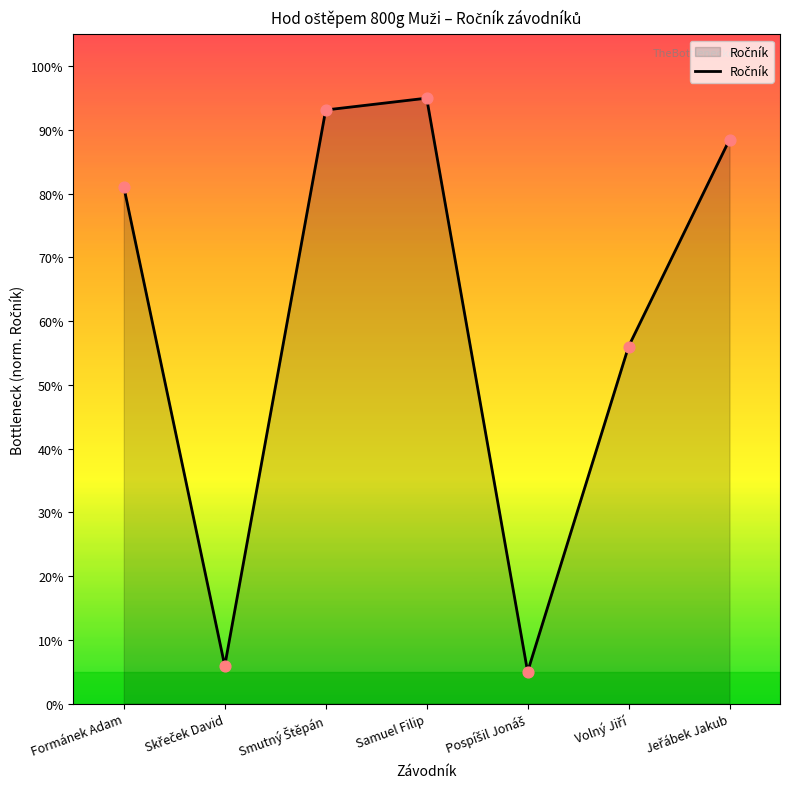

What is the difference between the maximum and minimum values?

90.0